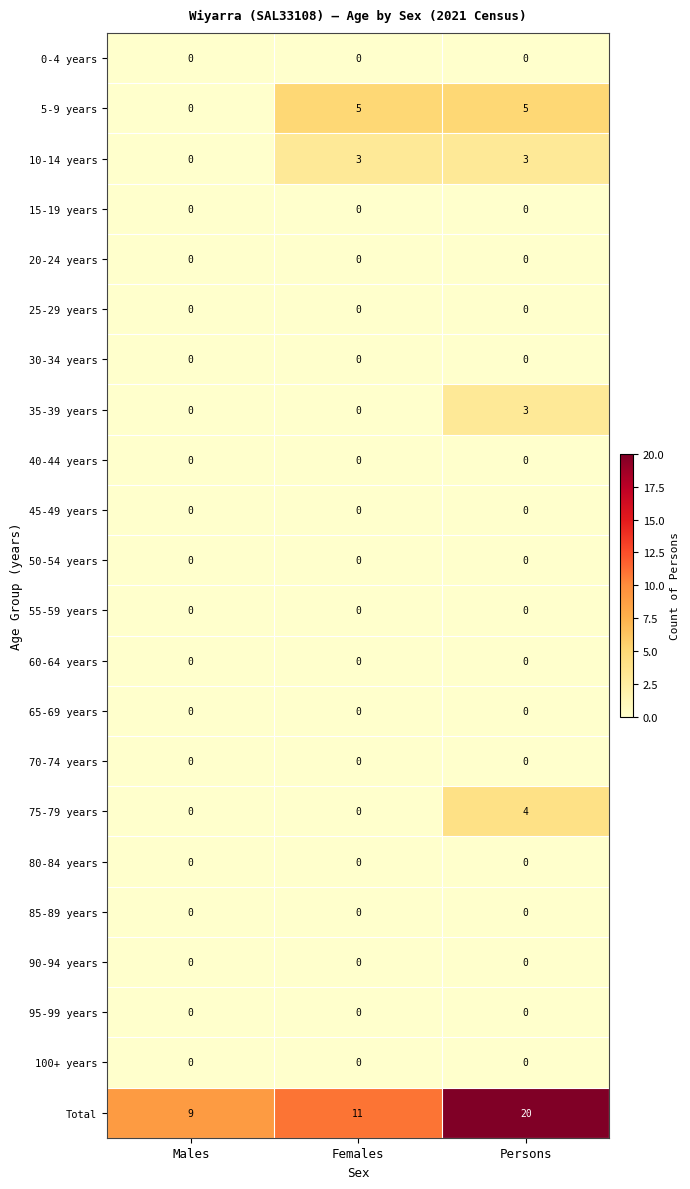

What is the greatest value displayed?

20